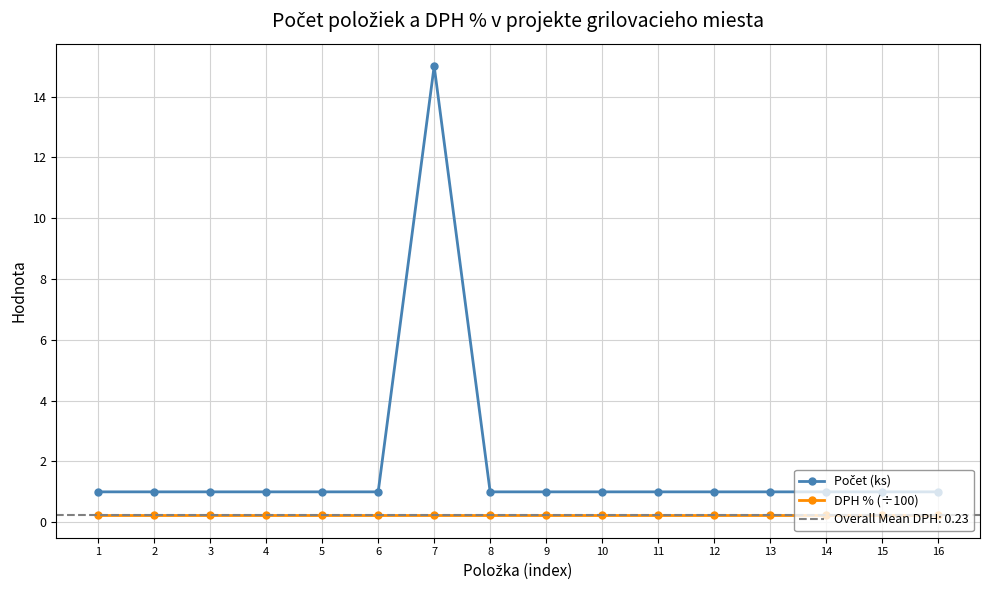

Does the chart have visible grid lines?

Yes